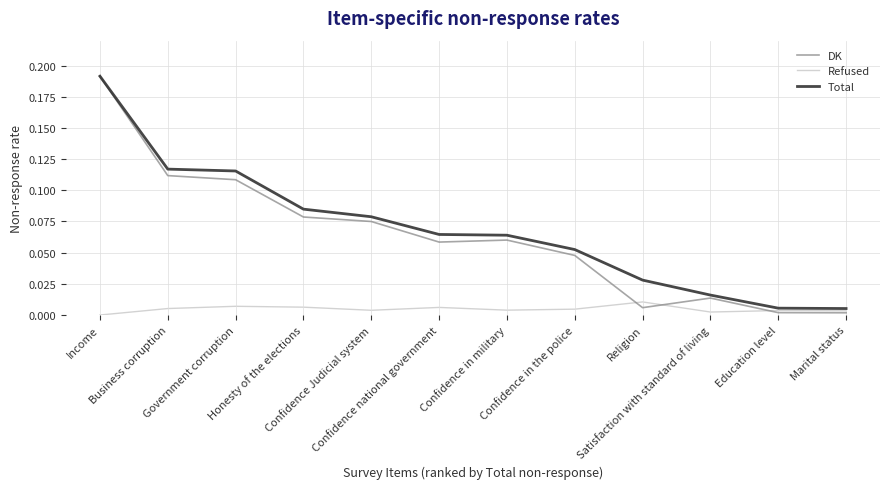

Which series has the largest total across all categories?

Total